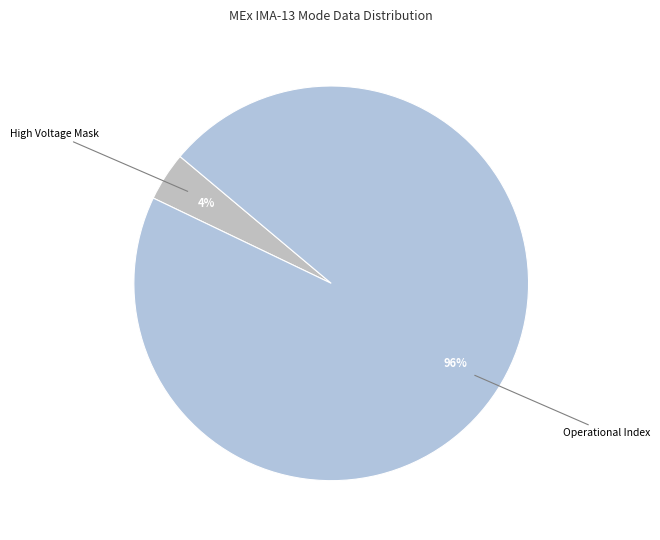

Rank the categories by value from lowest to highest.

High Voltage Mask, Operational Index